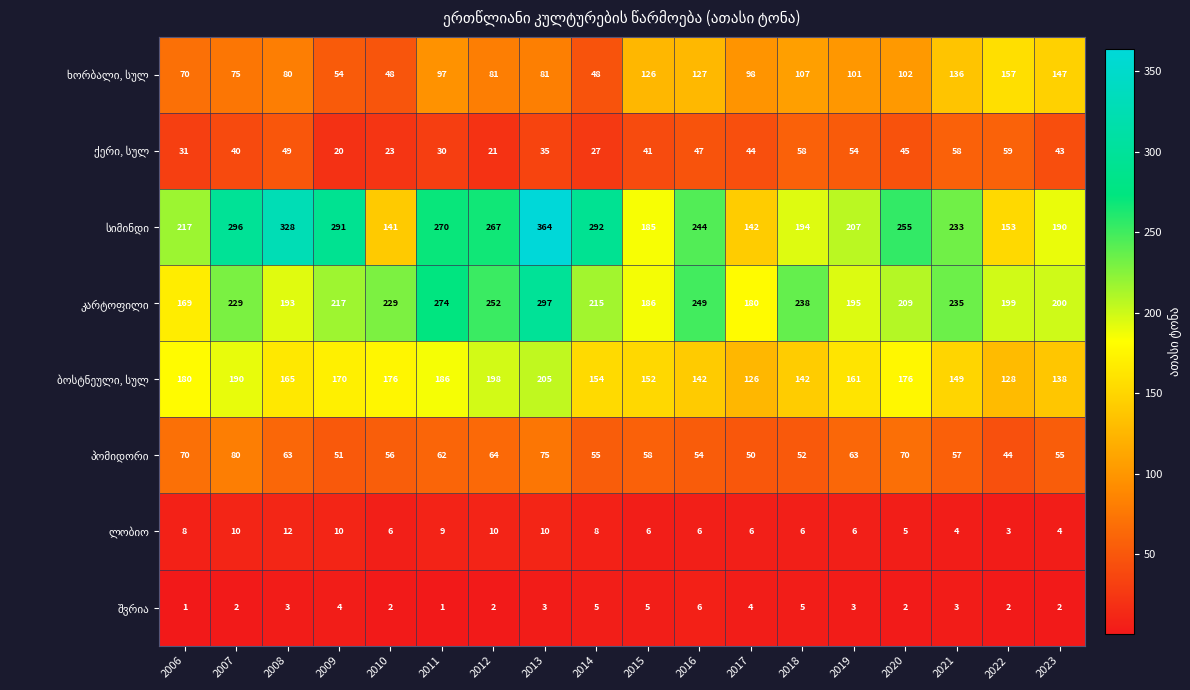

How many series are shown in this chart?

8